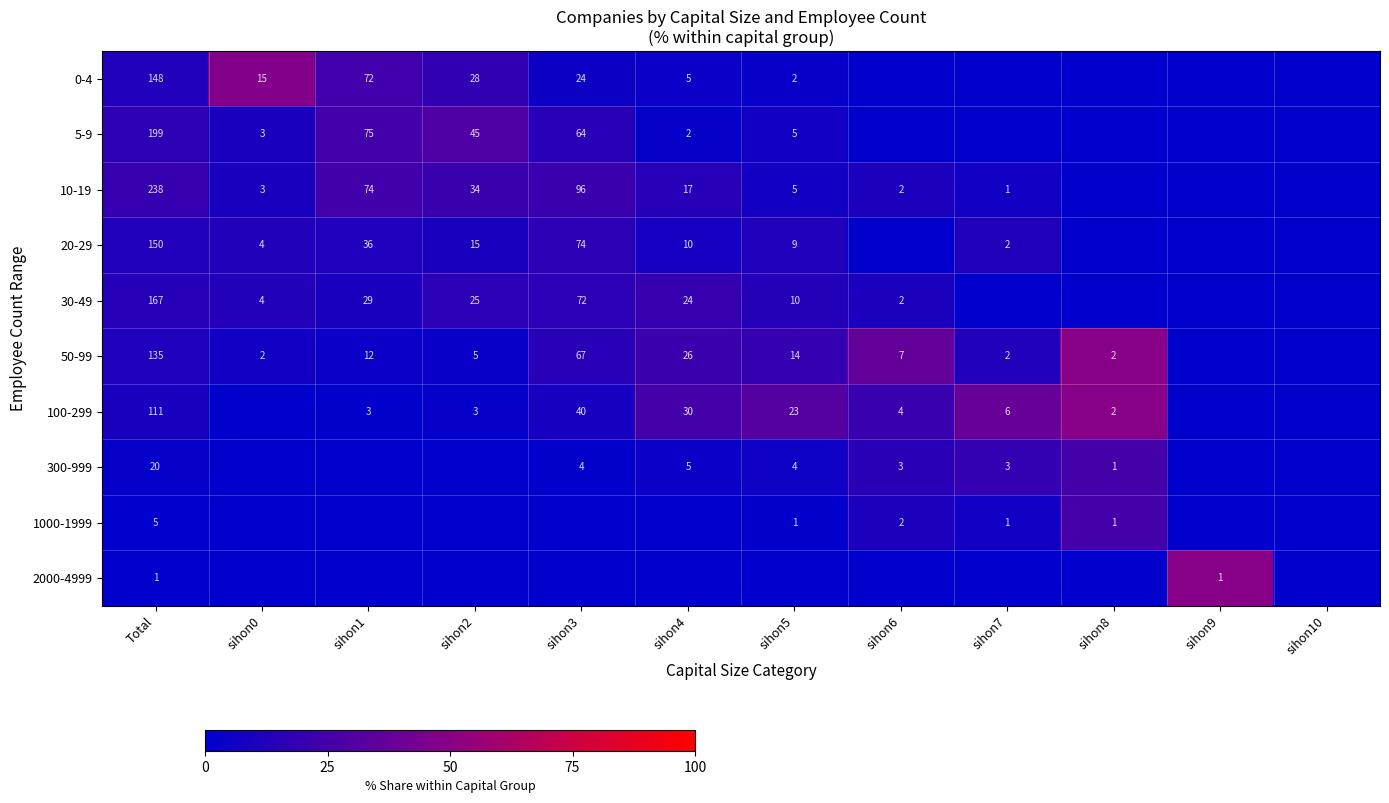

At how many categories does at least one series exceed 11?

11